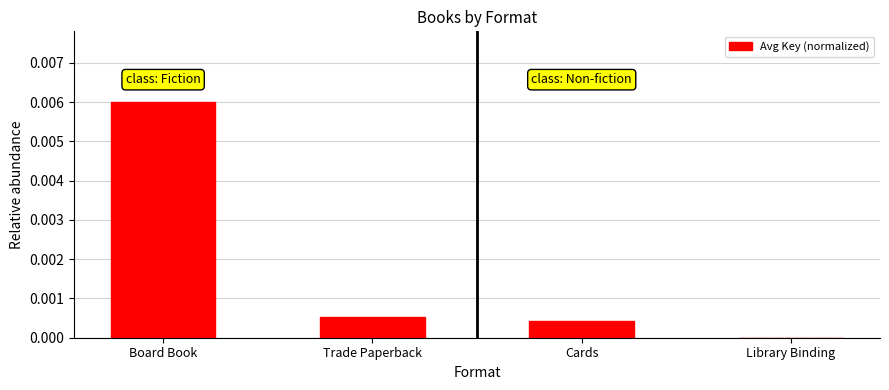

Are the bars horizontal?

No